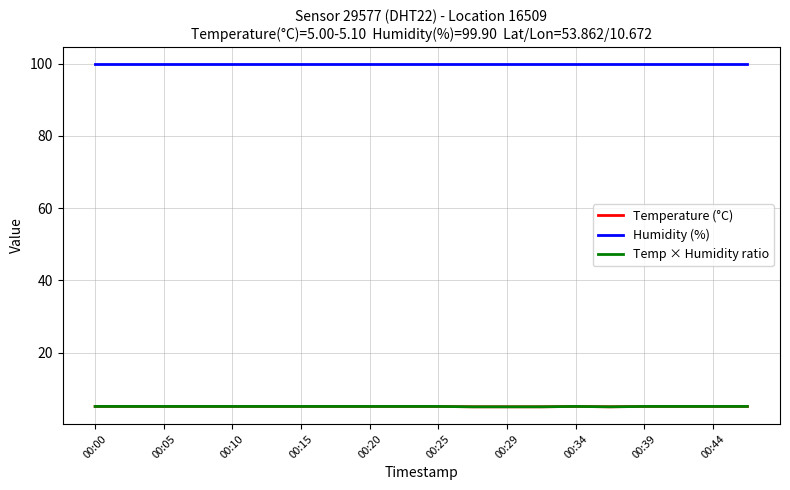

True or false: Humidity (%) and Temperature (°C) cross at least once.

False